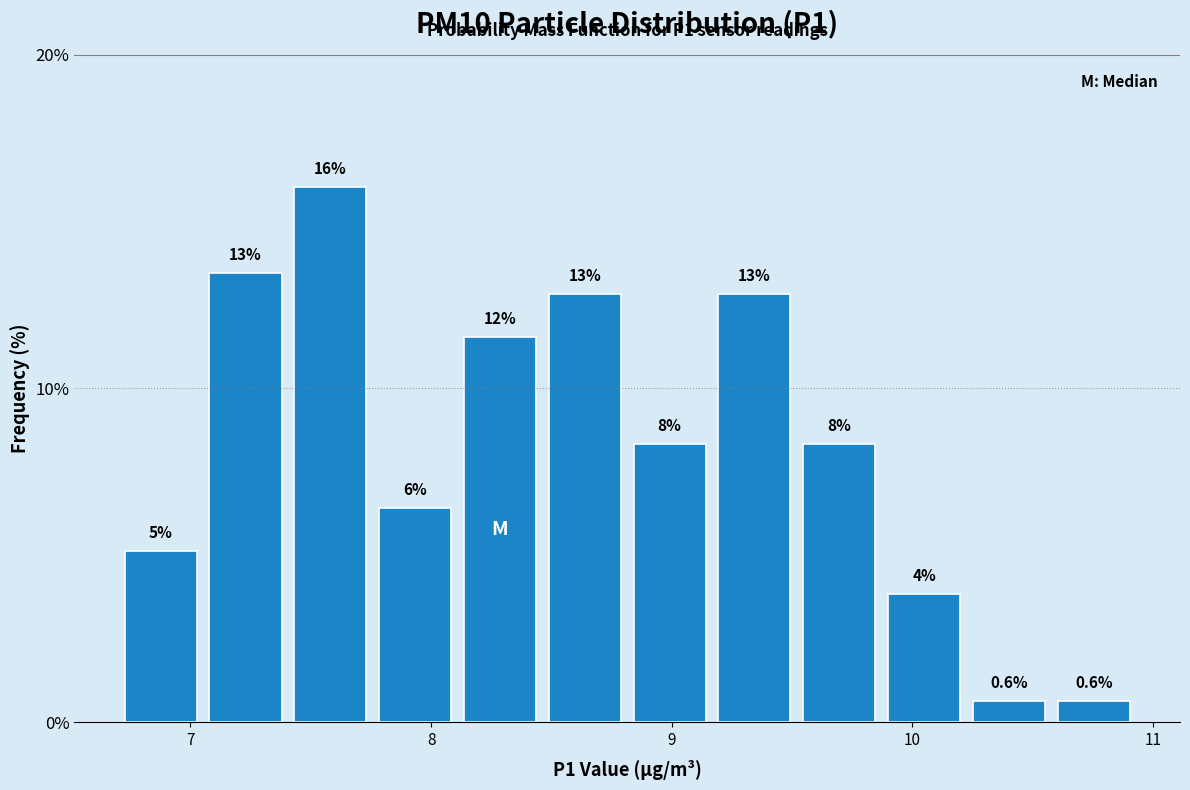

Around what value on the x-axis is the tallest bar? Give the approximate position of its centre, as read against the axis.

7.6